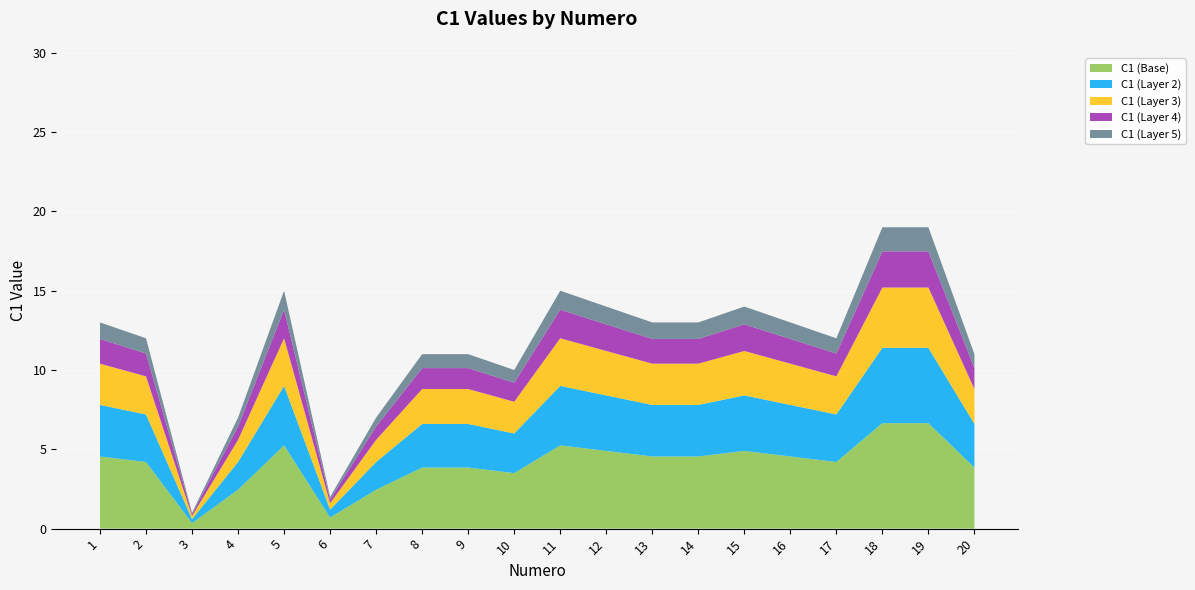

Reading left to right, extract all data points from this chart.

1=13	2=12	3=1	4=7	5=15	6=2	7=7	8=11	9=11	10=10	11=15	12=14	13=13	14=13	15=14	16=13	17=12	18=19	19=19	20=11